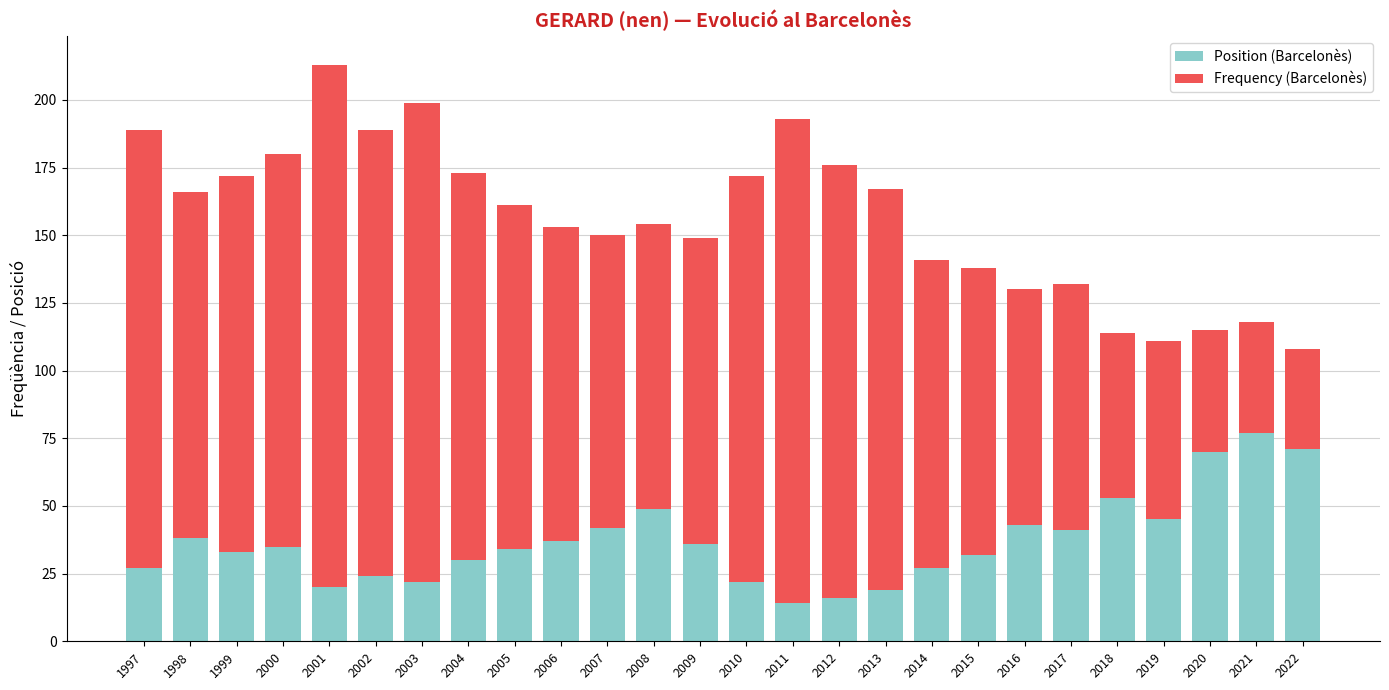

At which label does Position (Barcelonès) reach its peak?

2021